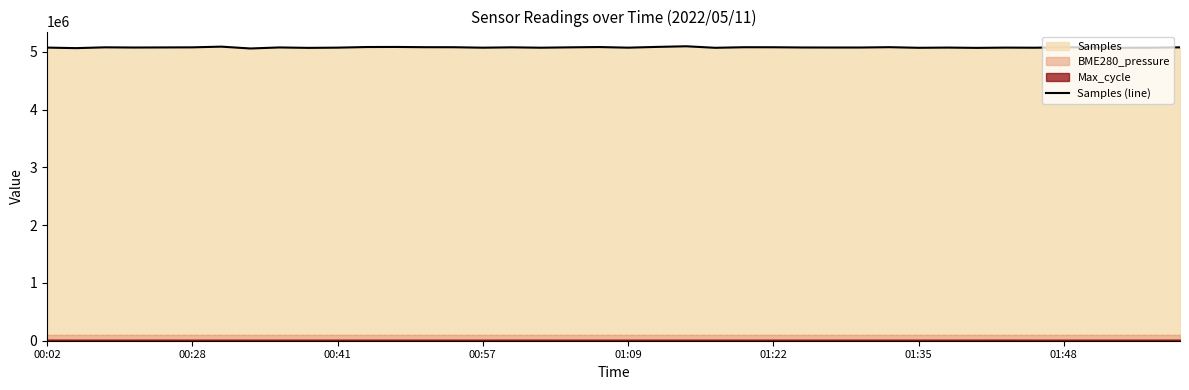

What is the lowest value of the Samples (line) series?

5056444